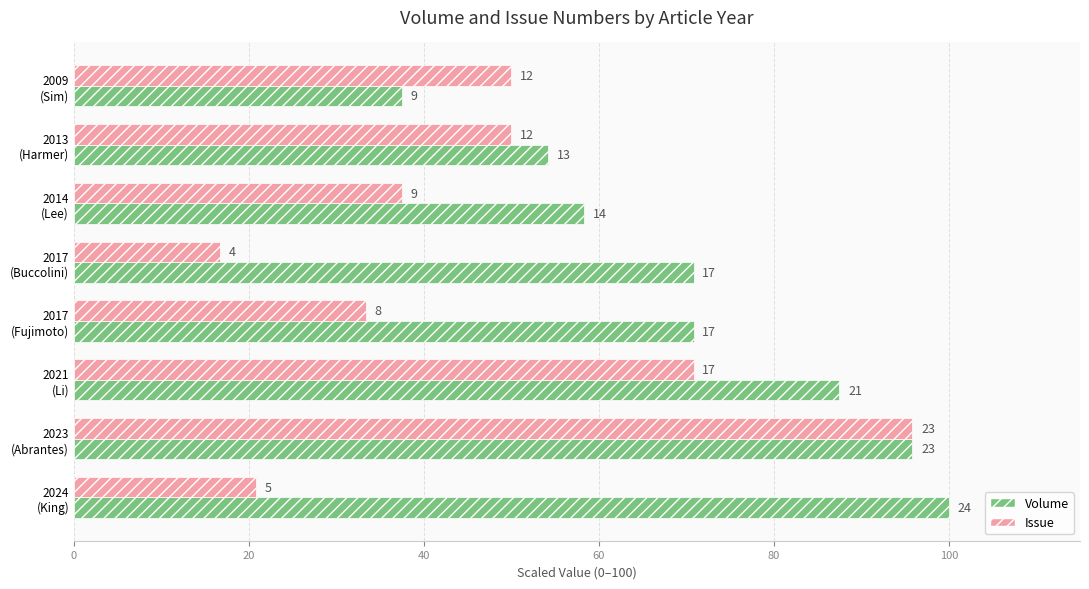

What are all the series names shown in the legend?

Volume, Issue